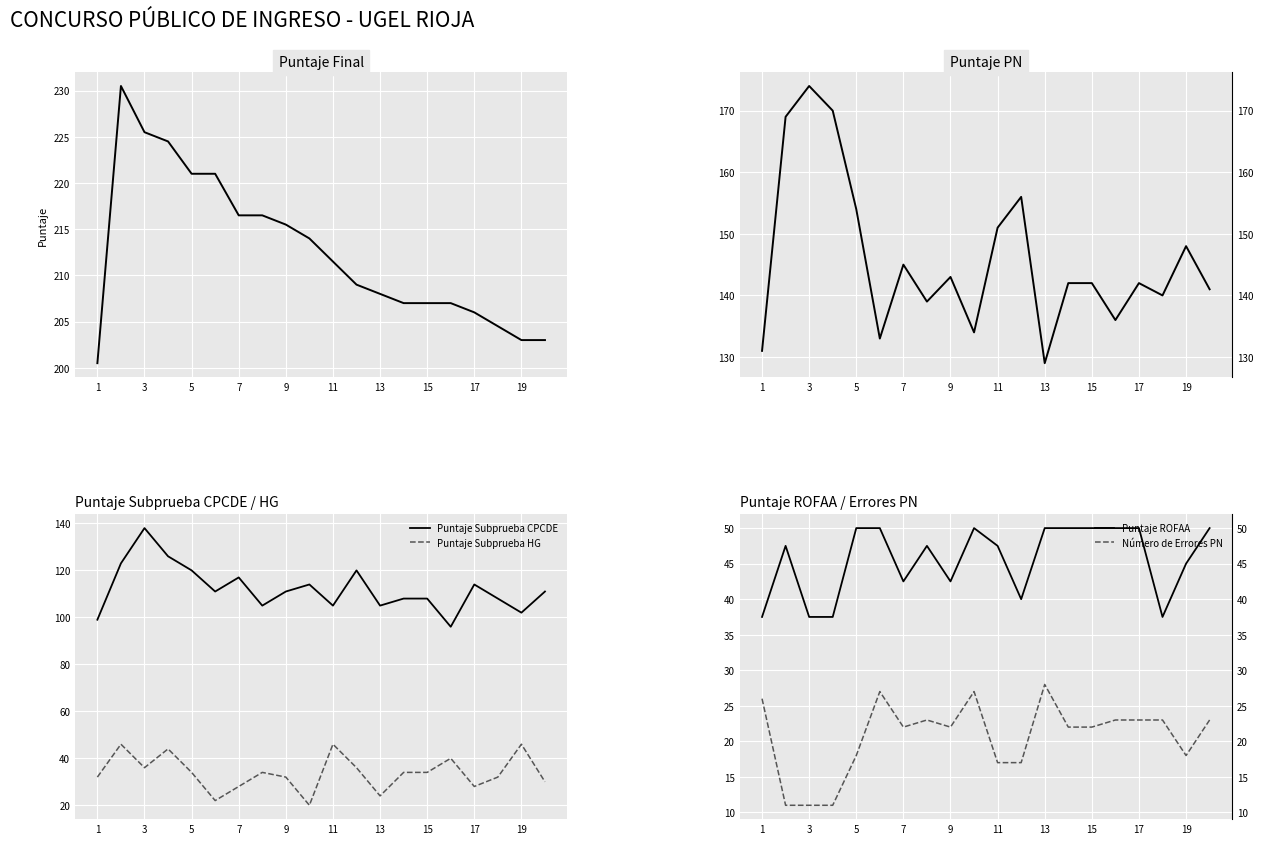

True or false: Puntaje Subprueba HG and Puntaje Subprueba CPCDE cross at least once.

False